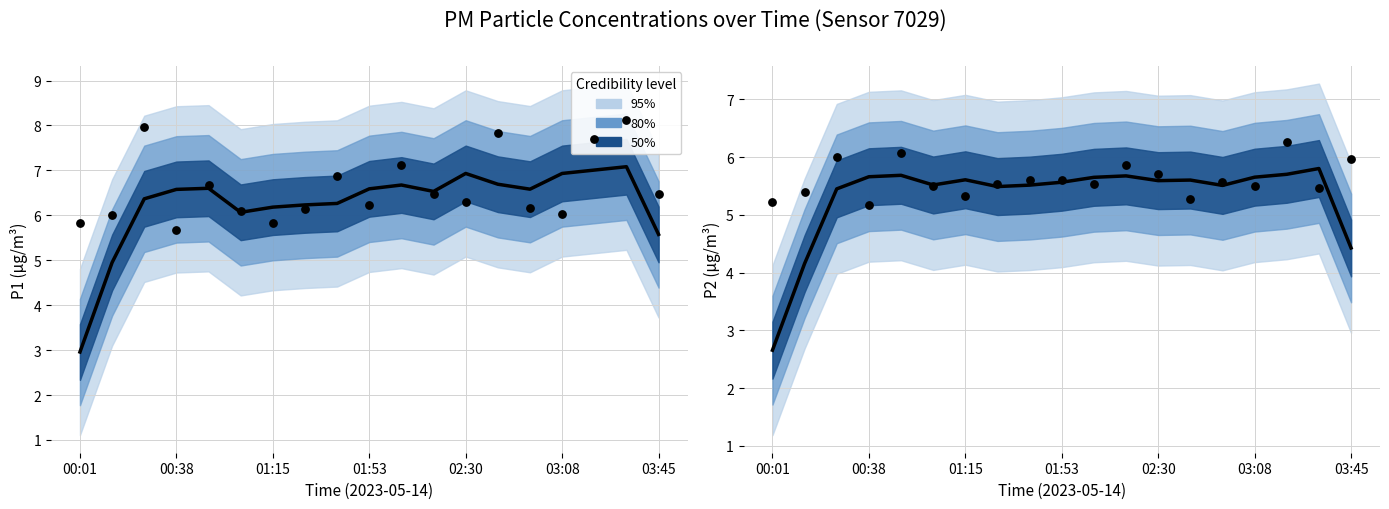

Which series has the largest total across all categories?

Observed